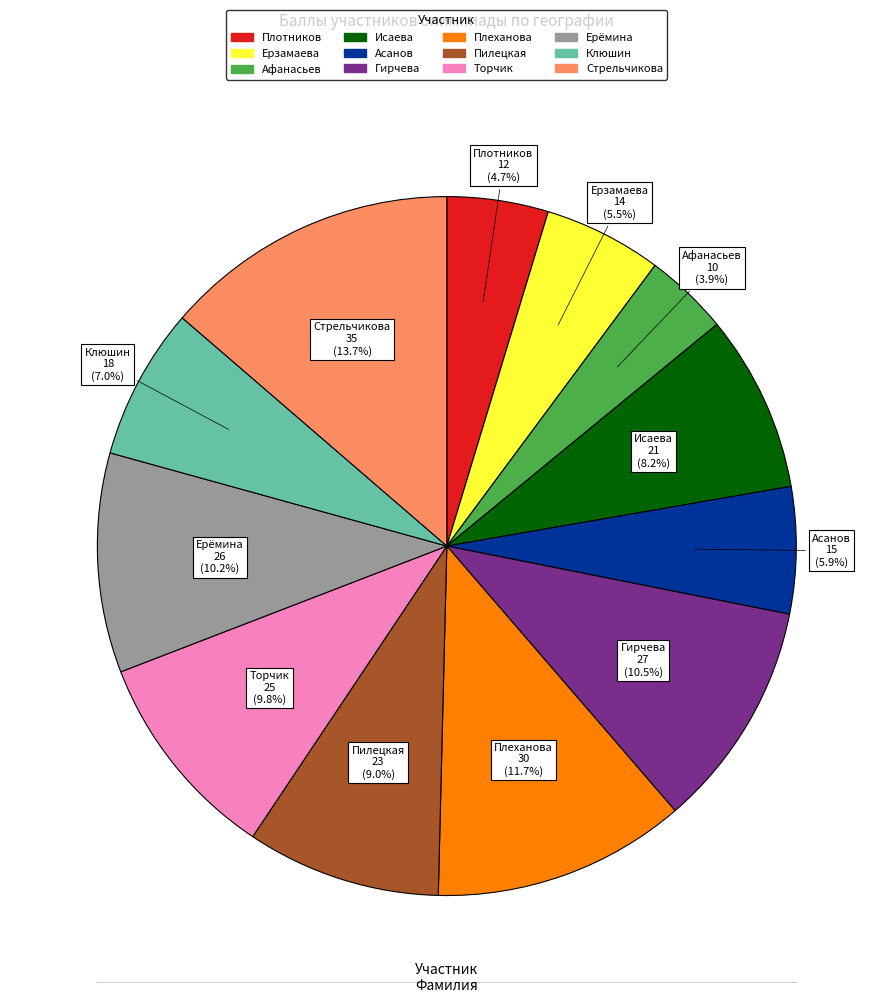

Does any single category account for the majority?

No